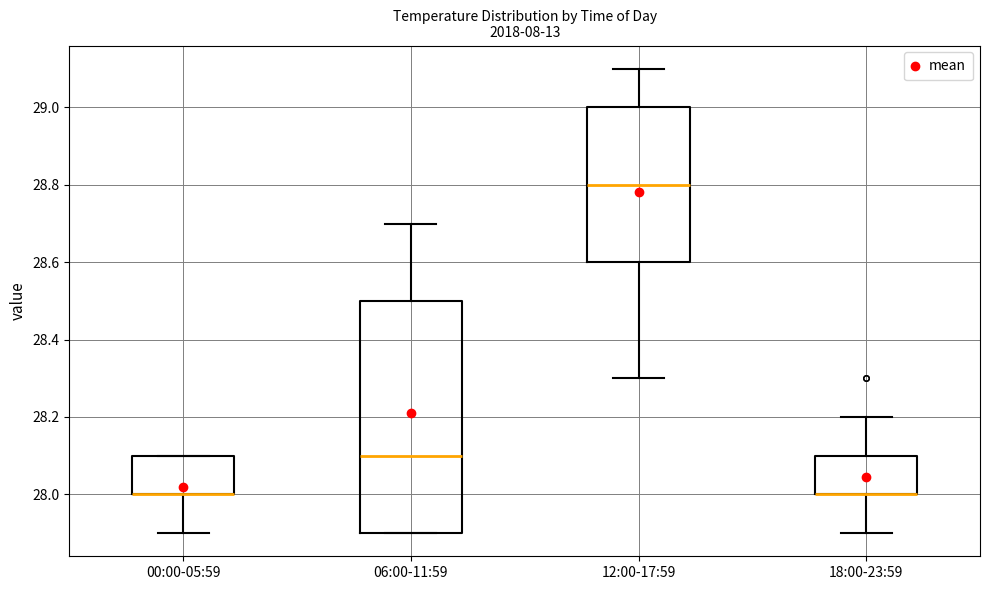

Where is the lower edge of the box for 12:00-17:59 on the y-axis? The values are not printed on the chart, so give them approximately, as read against the axis.

28.6